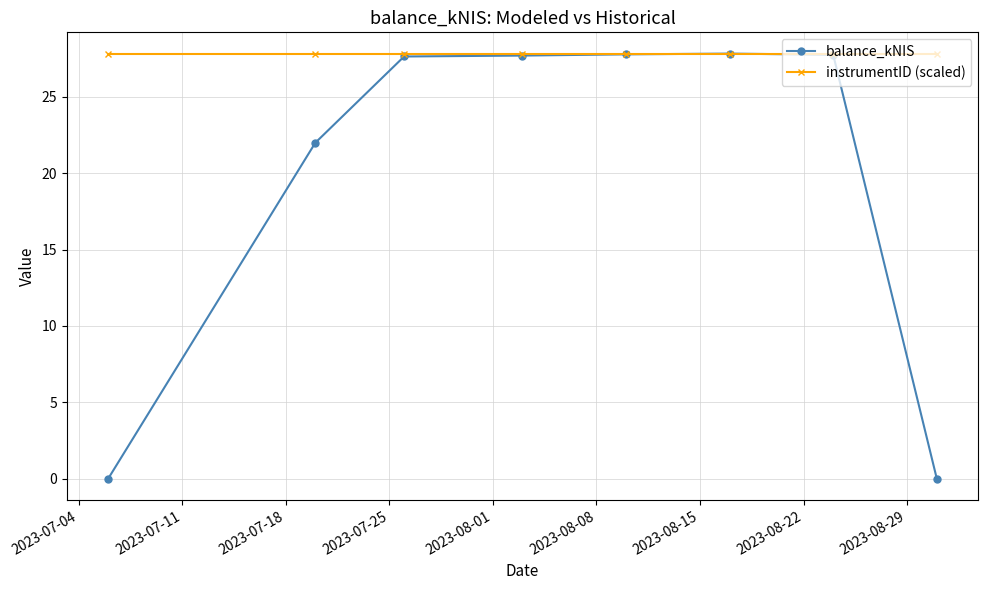

At how many categories does at least one series exceed 8?

8